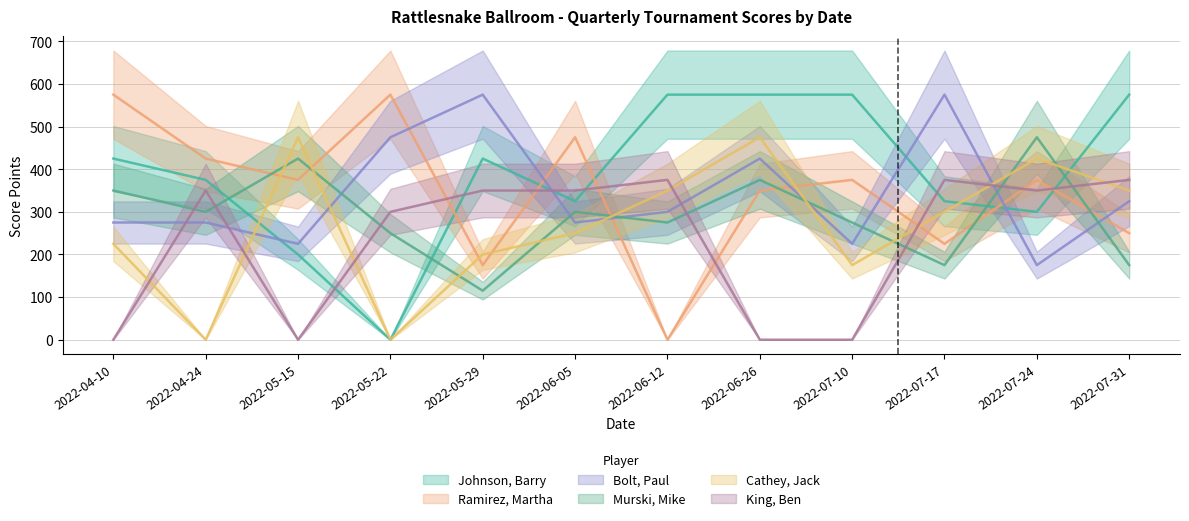

What is the maximum value shown in the chart?

575